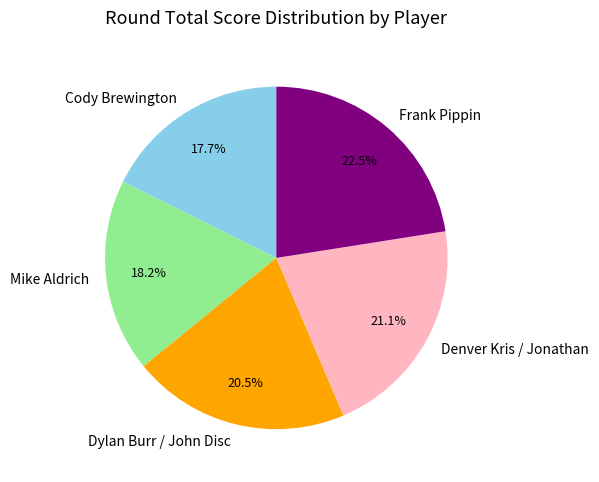

Between Frank Pippin and Dylan Burr / John Disc, which is larger?

Frank Pippin